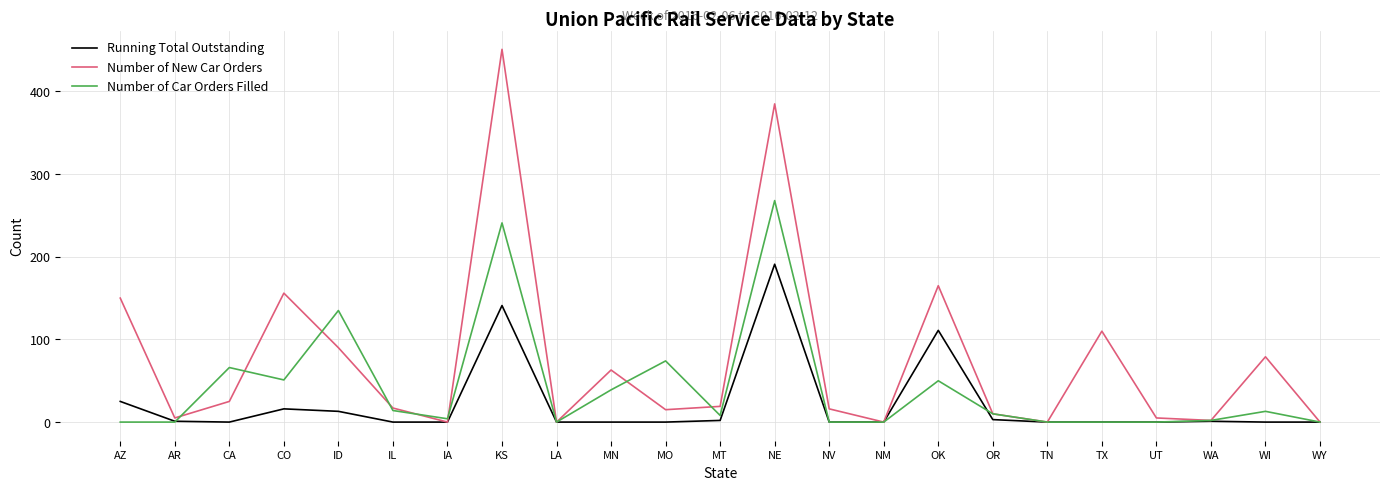

The Running Total Outstanding series shows 0 at NV. True or false?

True